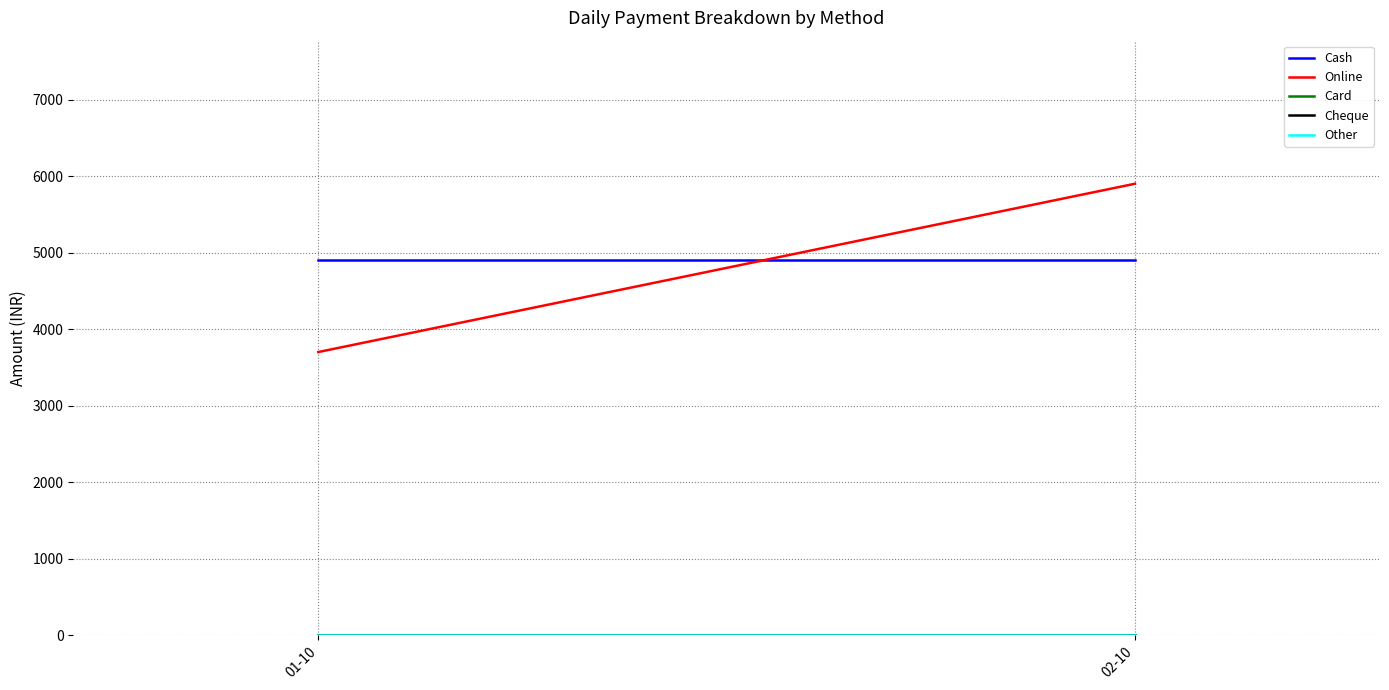

At which label does Cheque reach its peak?

01-10